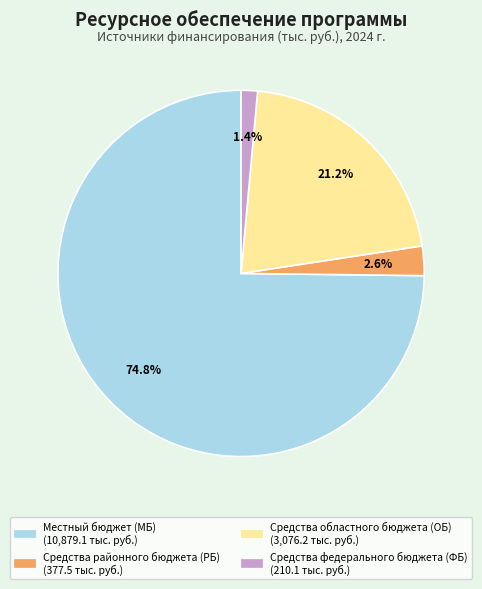

Does any single category account for the majority?

Yes